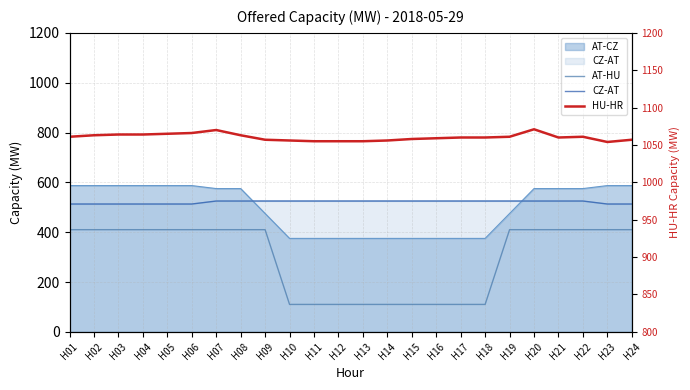

True or false: HU-HR and CZ-AT cross at least once.

False